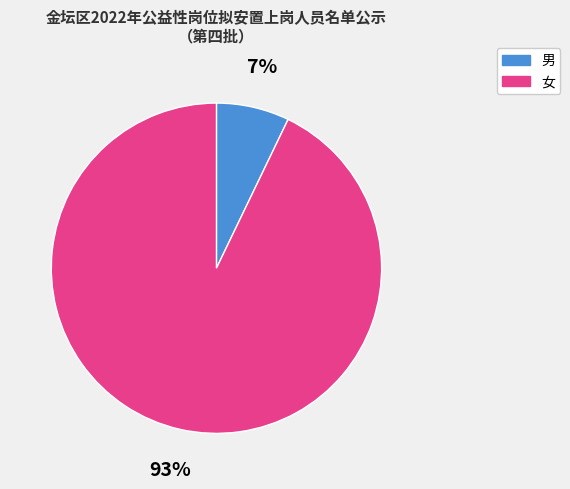

Approximately how many times larger is the value at 男 compared to 女?

0.1